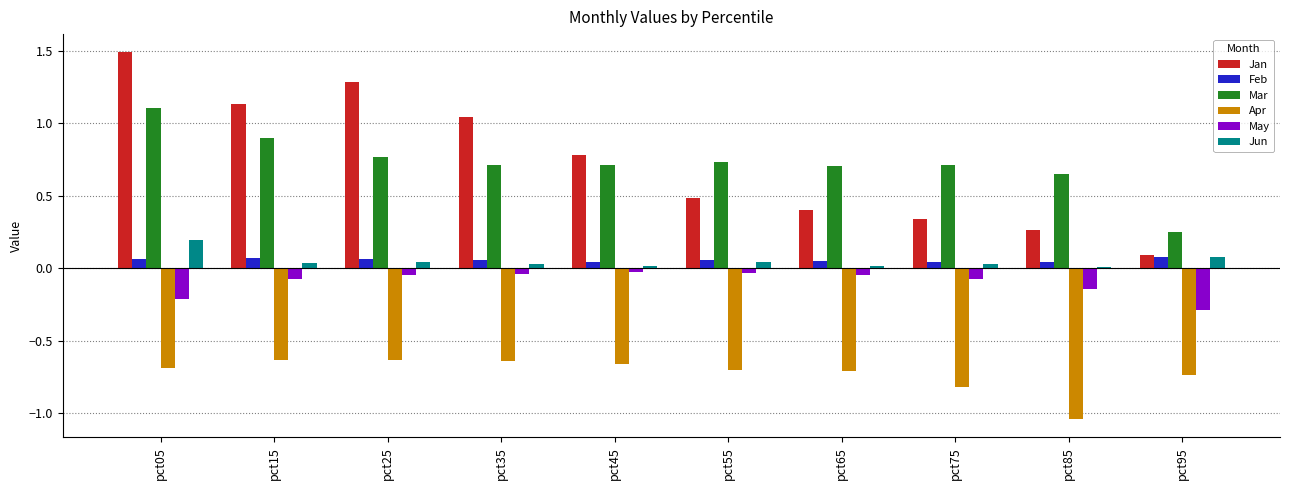

Count the number of categories in the chart.

10